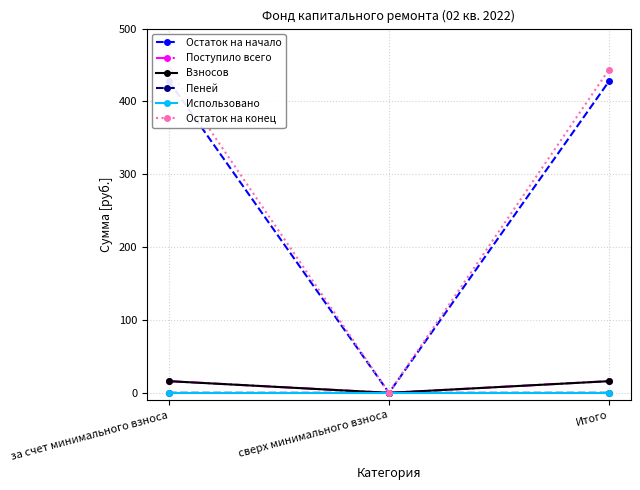

Reading right to left, transcribe all the data shown in this chart.

Остаток на начало: Итого=427.5	сверх минимального взноса=0.0	за счет минимального взноса=427.5
Поступило всего: Итого=16.1	сверх минимального взноса=0.0	за счет минимального взноса=16.1
Взносов: Итого=16.0	сверх минимального взноса=0.0	за счет минимального взноса=16.0
Пеней: Итого=0.1	сверх минимального взноса=0.0	за счет минимального взноса=0.1
Использовано: Итого=0.0	сверх минимального взноса=0.0	за счет минимального взноса=0.0
Остаток на конец: Итого=443.6	сверх минимального взноса=0.0	за счет минимального взноса=443.6